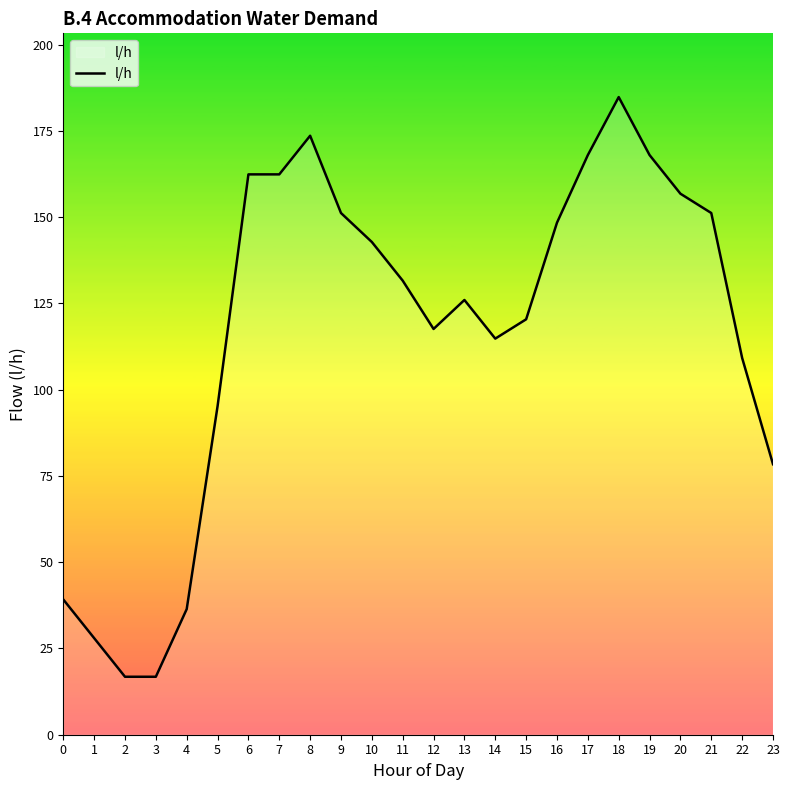

What is the change in value from 4 to 23?

+42.0